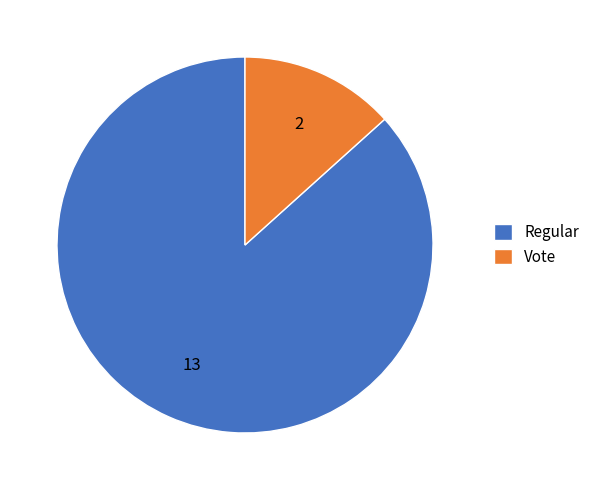

Between Regular and Vote, which is larger?

Regular